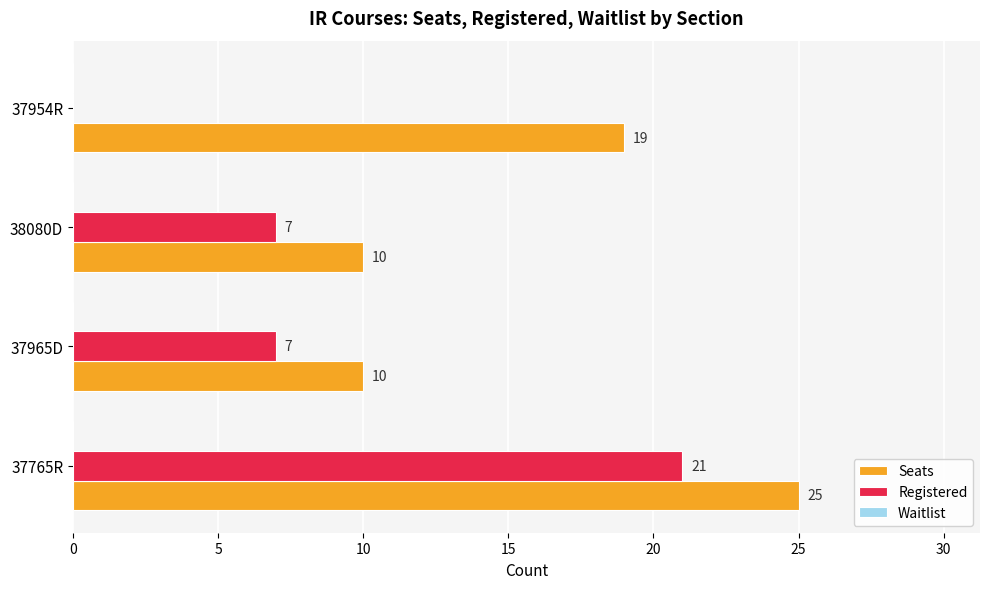

Which series changed the most between 37765R and 38080D?

Seats